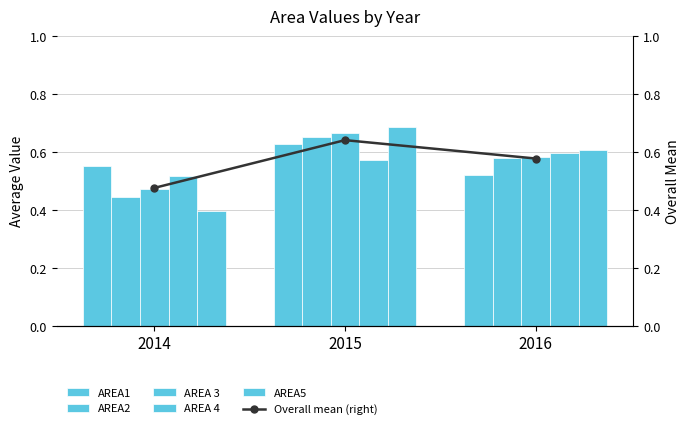

What is the smallest value displayed?

0.4